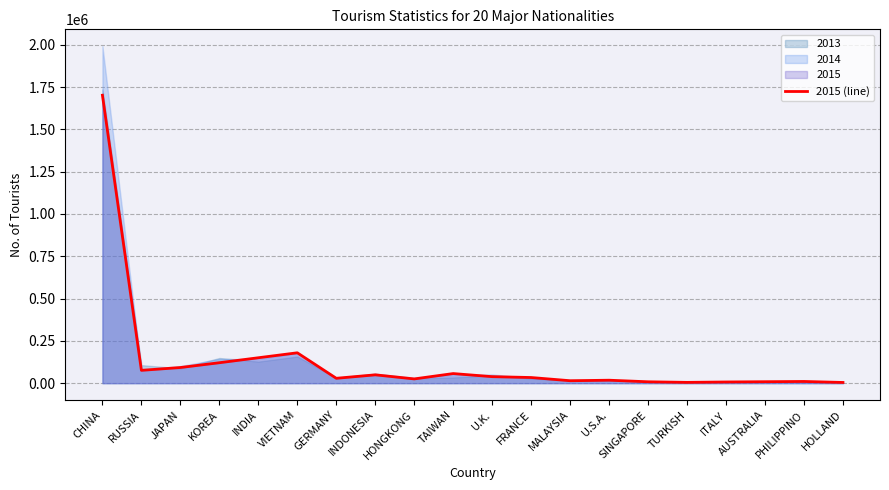

True or false: the data has more than 1 interior local peaks.

True